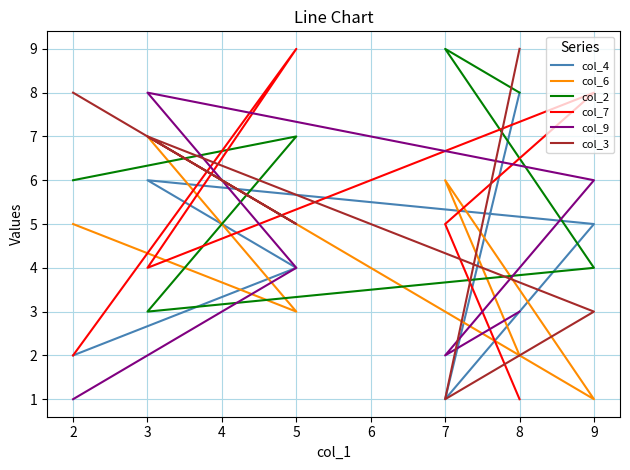

Where is the first local minimum for col_4?

7